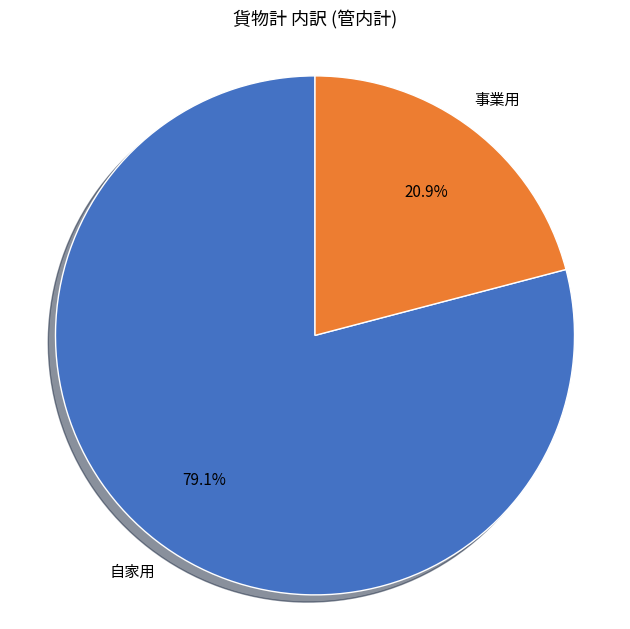

What percentage is the 事業用 slice, to the nearest percent?

21%